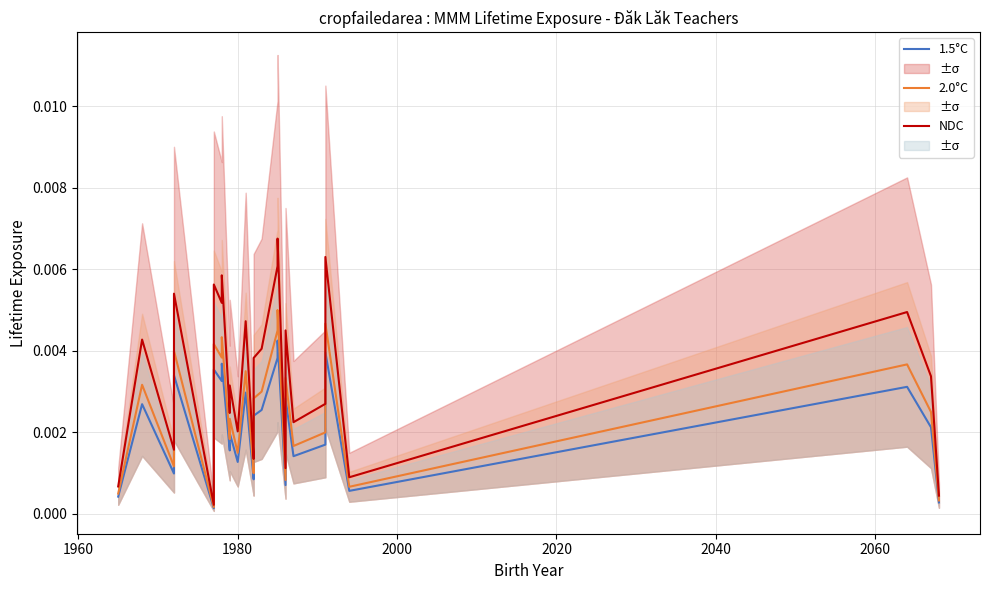

True or false: 2.0°C and NDC intersect in this chart.

False